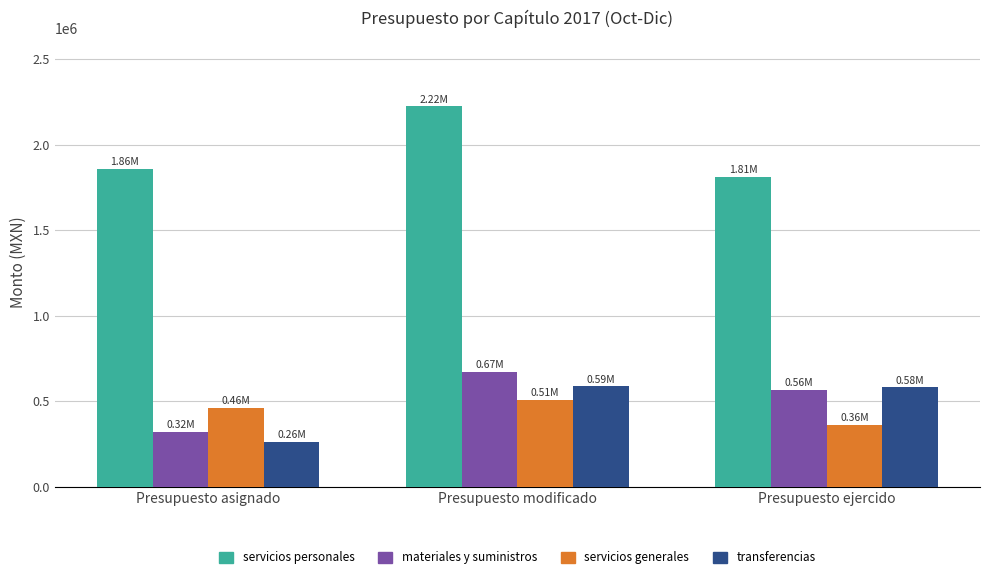

What is the spread (max minus min) of values at Presupuesto modificado?

1716664.4